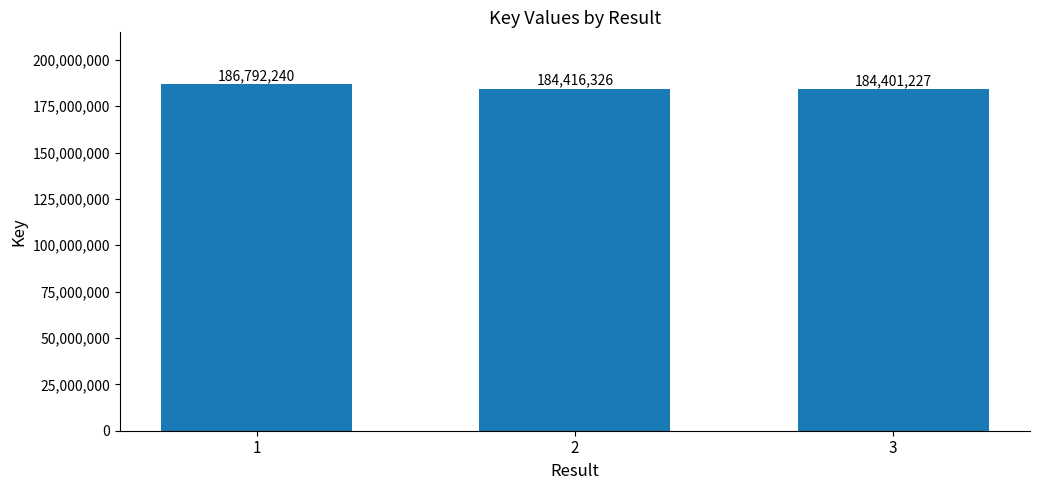

How many values are below 184416326?

1